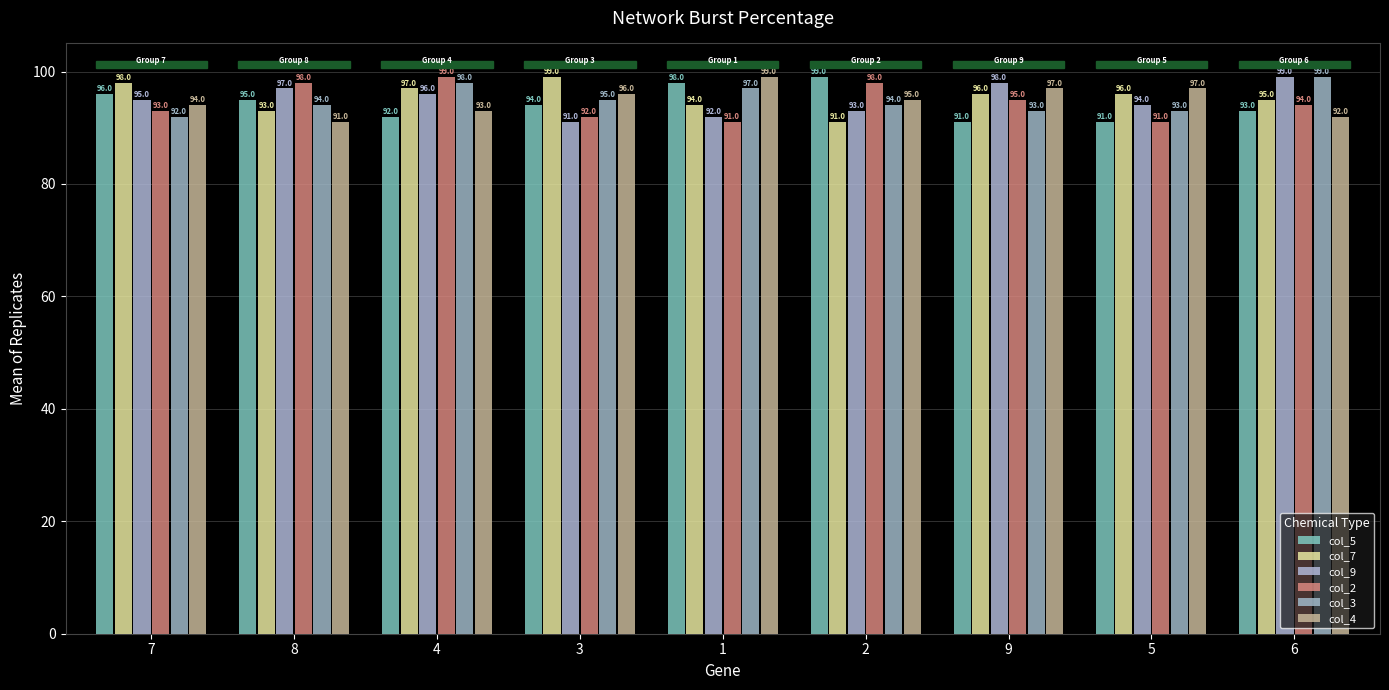

The col_3 series shows 93 at 5. True or false?

True